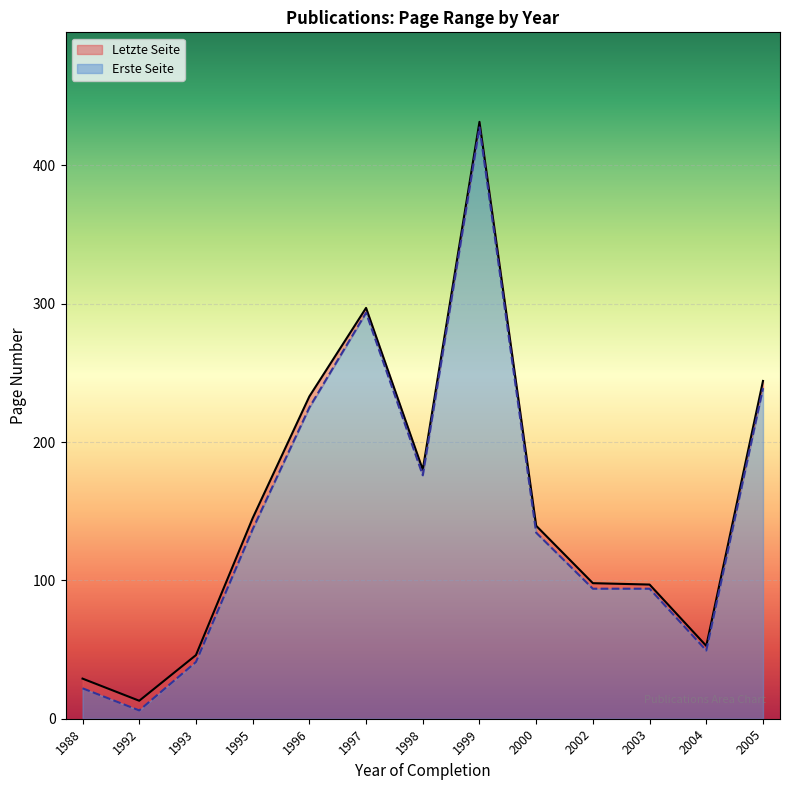

At which category is the sum across all series the highest?

1999